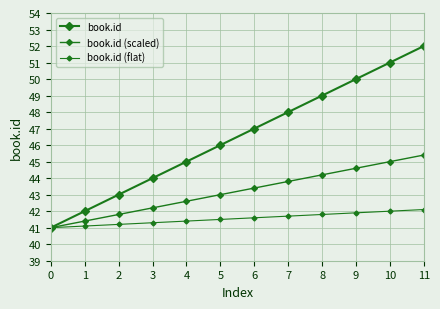

Does the chart display data point markers on the line(s)?

Yes